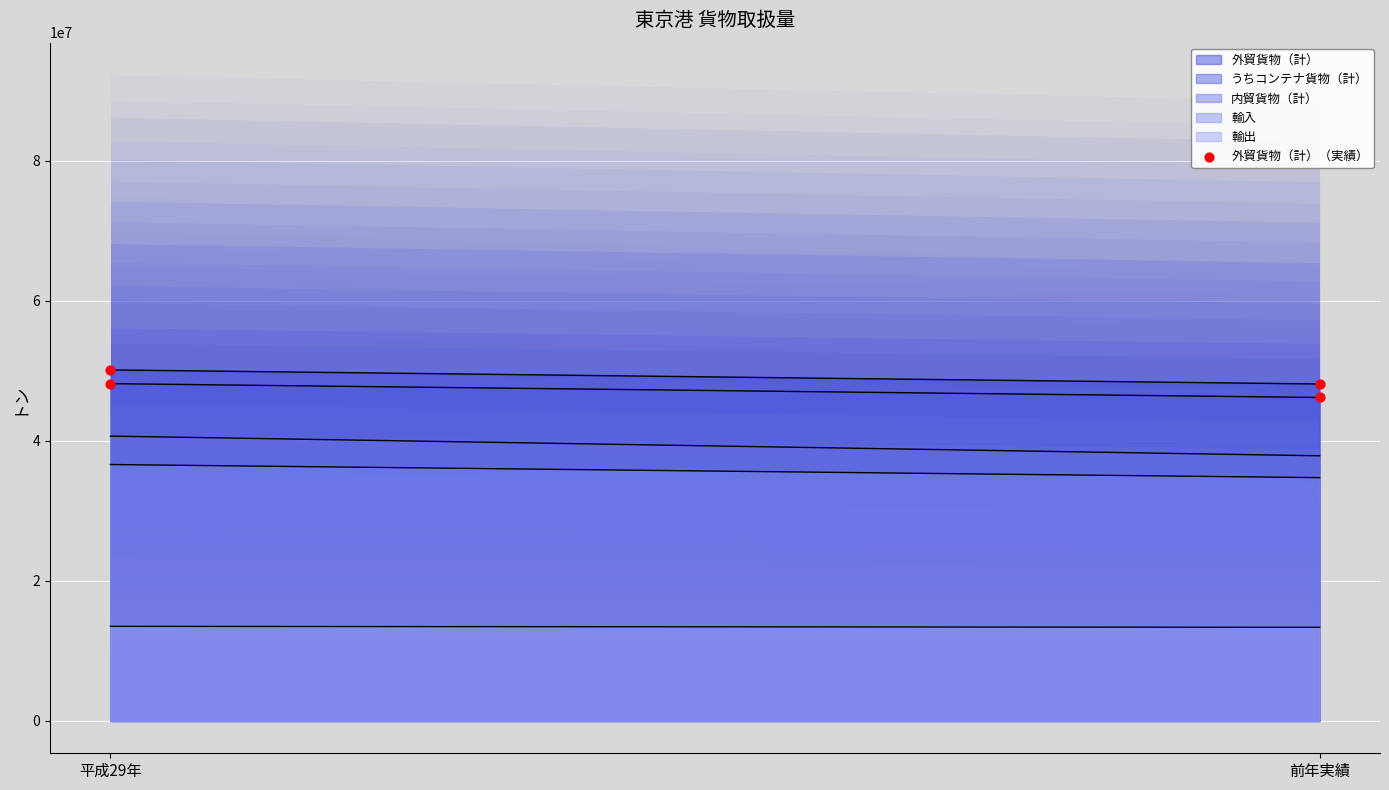

What is the ratio of the value at 平成29年 to the value at 前年実績?

1.0